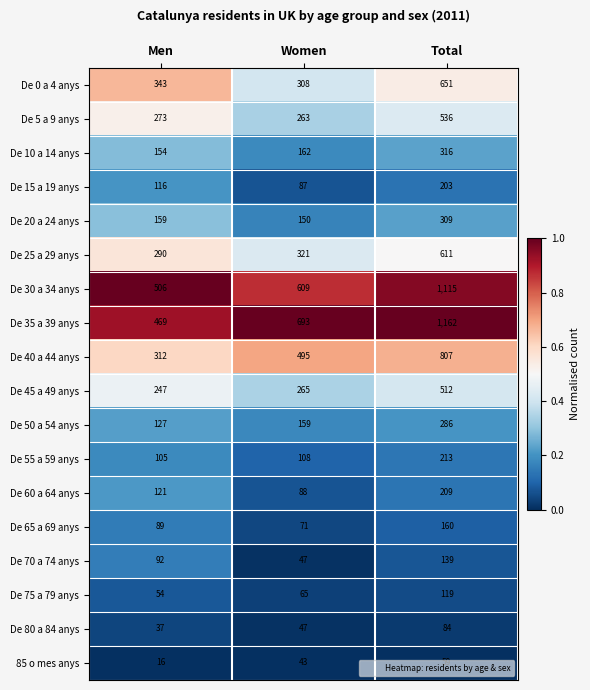

Is it true that De 60 a 64 anys equals 209 at Total?

True